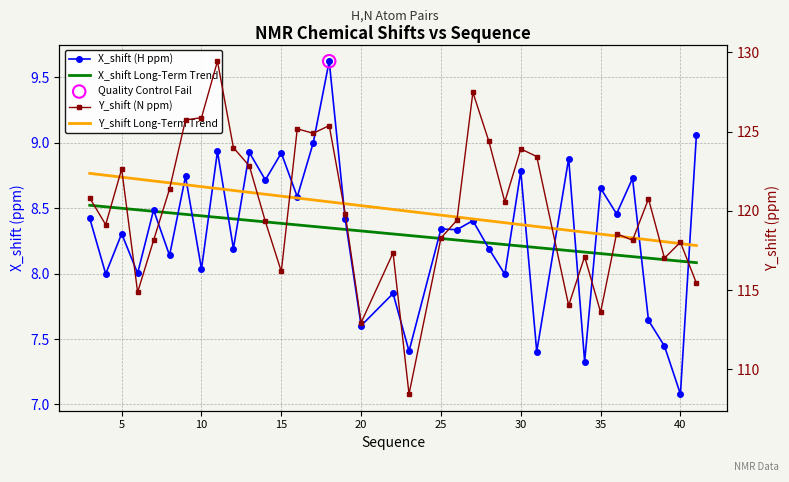

Which series has the largest Y range (max minus min)?

Y_shift (N ppm)